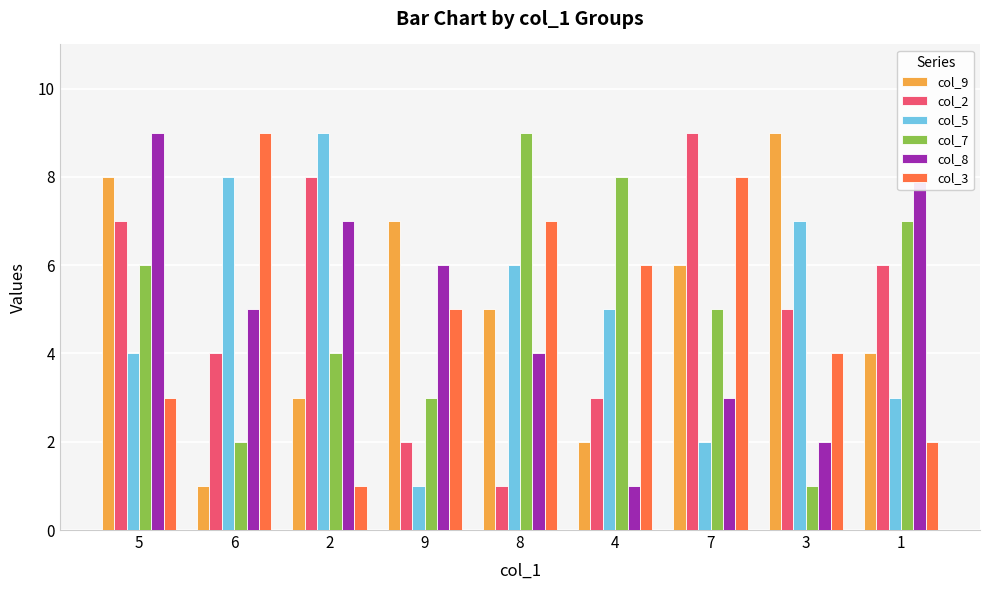

At which category is the sum across all series the highest?

5